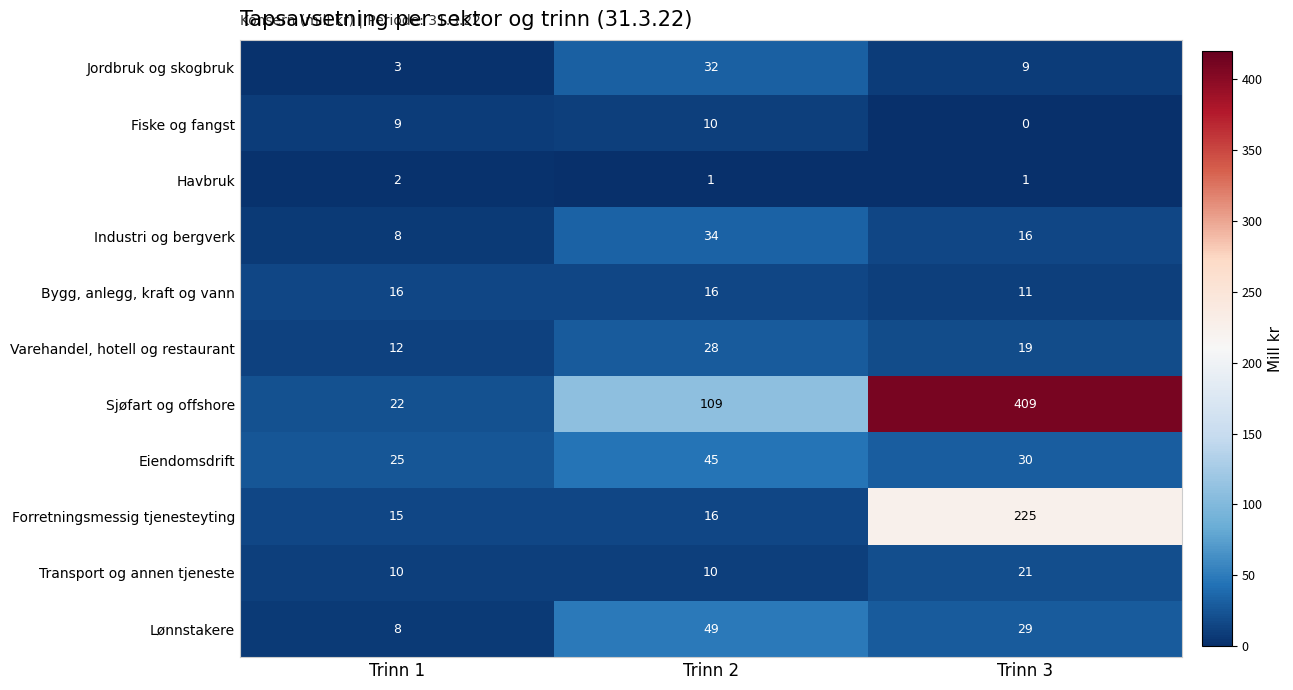

Count the number of data series in this chart.

11